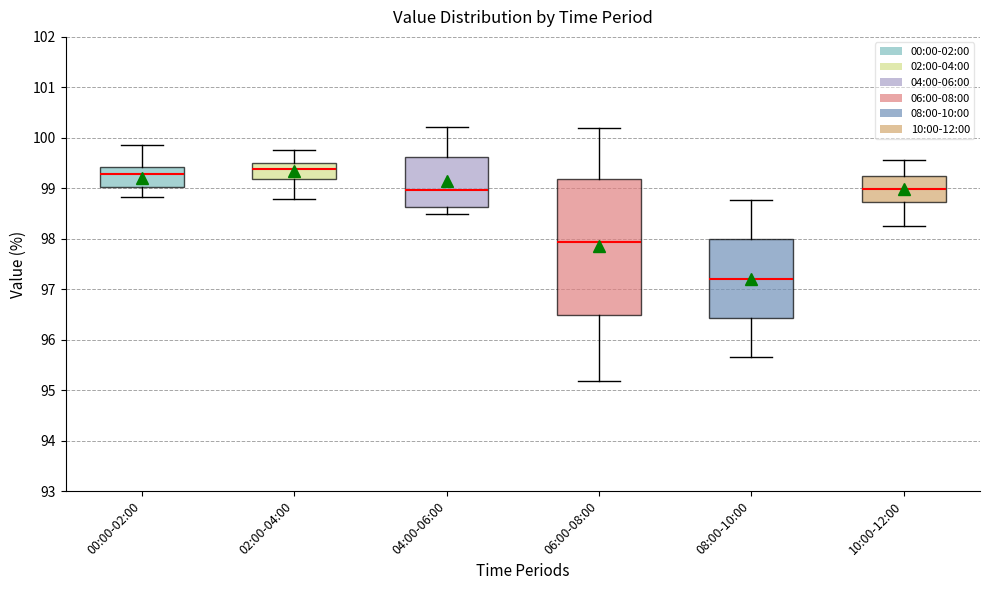

Reading left to right, read every box against the y-axis: the position of its median line, the range the box covers, and the ends of its whiskers. The values are not printed on the chart, so give them approximately, as read against the axis.

00:00-02:00: median 99.3, box 99.0 to 99.4, whiskers 98.8 to 99.9
02:00-04:00: median 99.4, box 99.2 to 99.5, whiskers 98.8 to 99.8
04:00-06:00: median 99.0, box 98.6 to 99.6, whiskers 98.5 to 100.2
06:00-08:00: median 97.9, box 96.5 to 99.2, whiskers 95.2 to 100.2
08:00-10:00: median 97.2, box 96.4 to 98.0, whiskers 95.7 to 98.8
10:00-12:00: median 99.0, box 98.7 to 99.3, whiskers 98.3 to 99.6